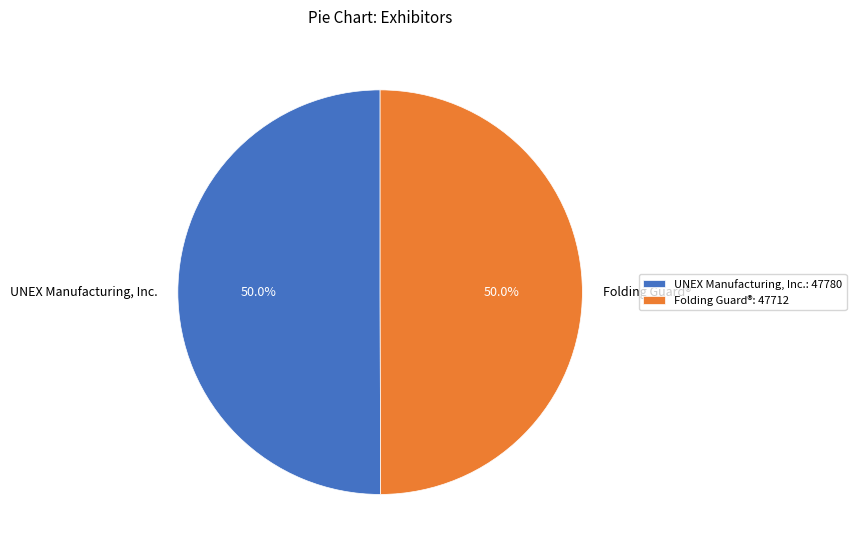

What portion of the pie excludes UNEX Manufacturing, Inc.?

50.0%